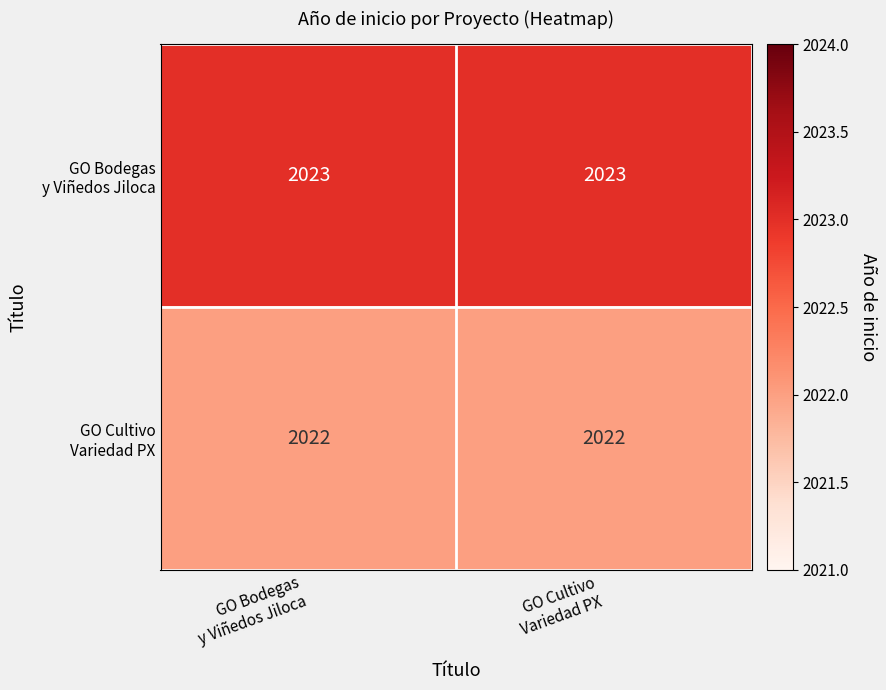

What is the greatest value displayed?

2023